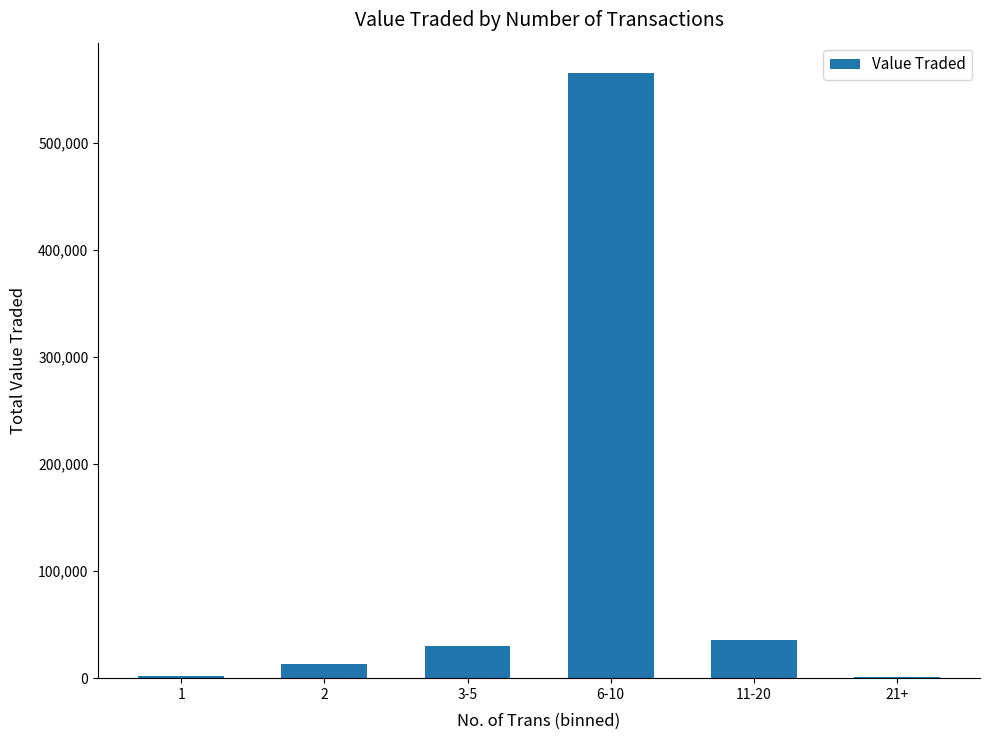

The chart shows a value of 29899 at 3-5. True or false?

True